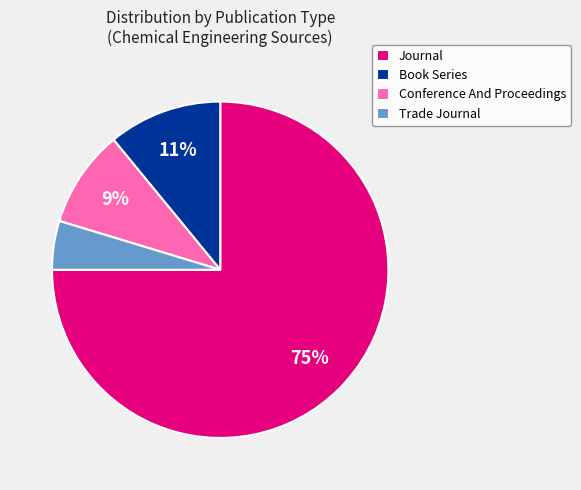

Which slice represents more than half of the pie?

Journal